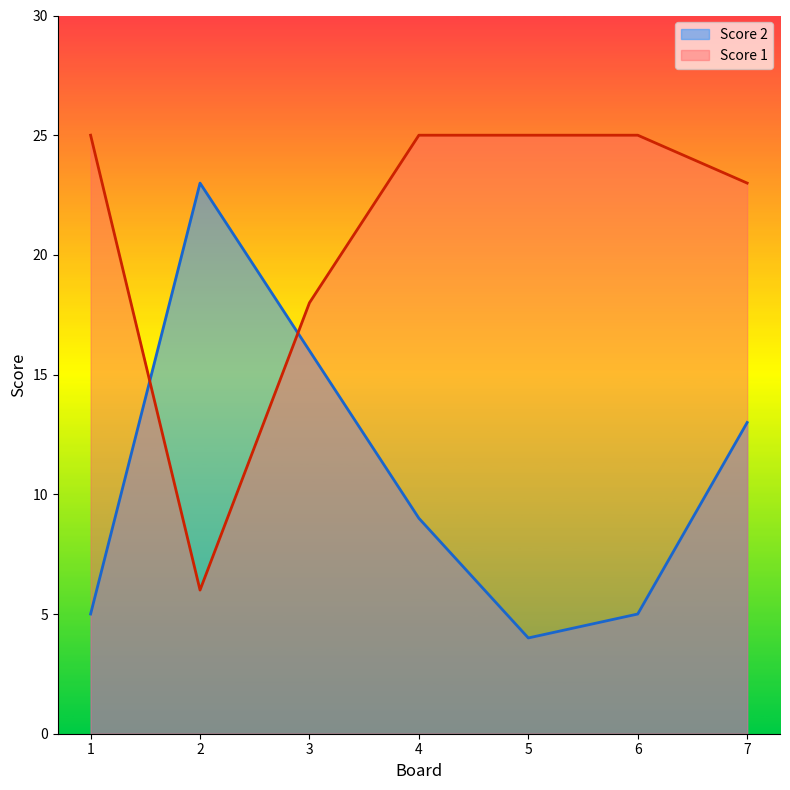

How many interior local peaks does the Score 2 series have?

1